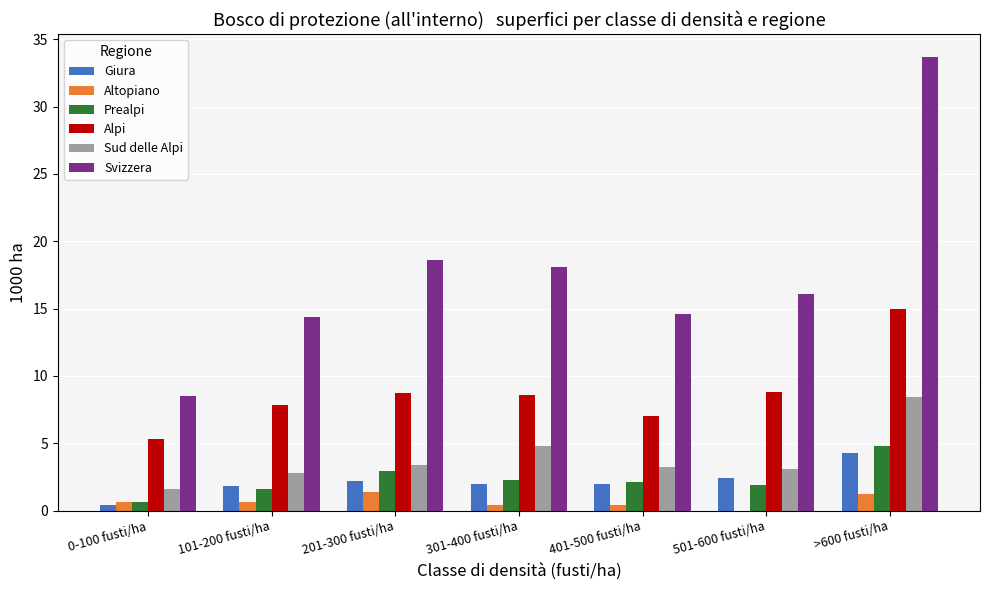

Is the value of Svizzera at >600 fusti/ha greater than the value of Prealpi at 301-400 fusti/ha?

Yes